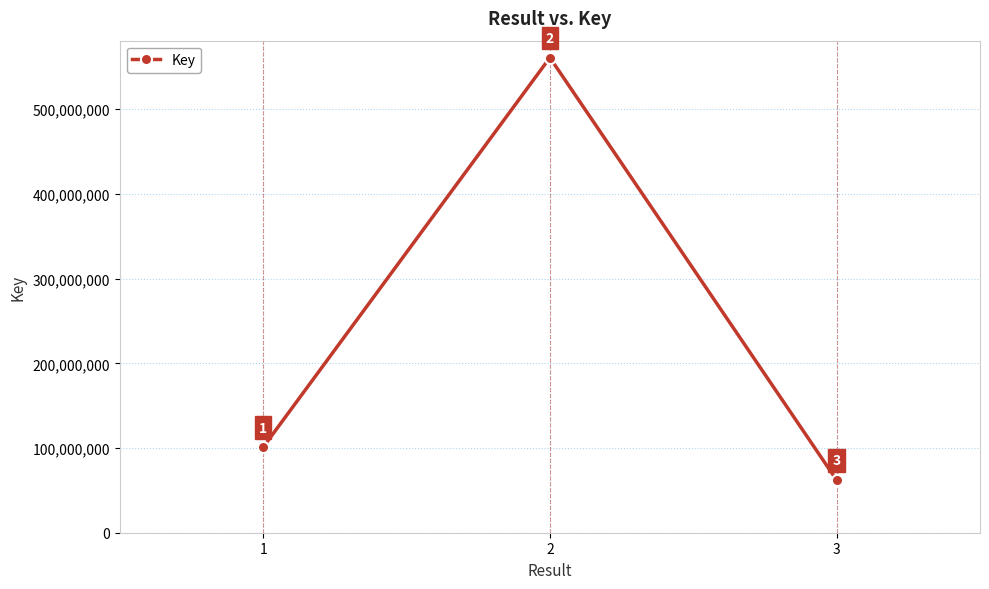

Is this an area chart (filled region under the line)?

No